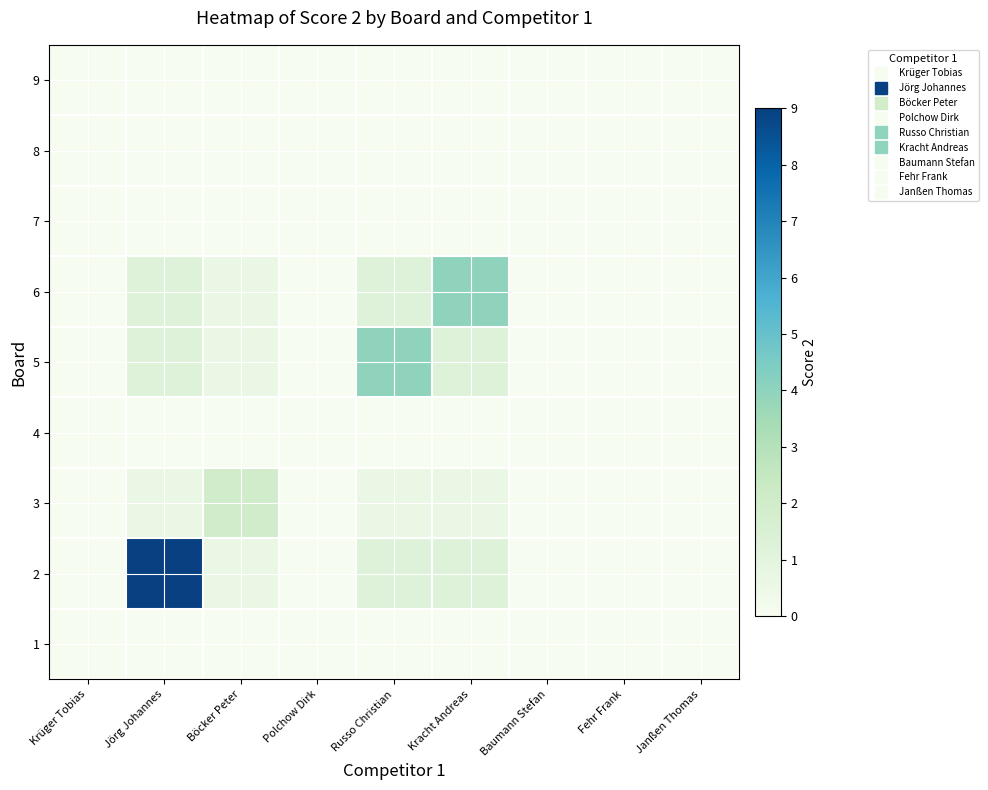

At Russo Christian, list the series in order from smallest to largest.

1, 4, 7, 8, 9, 3, 2, 6, 5